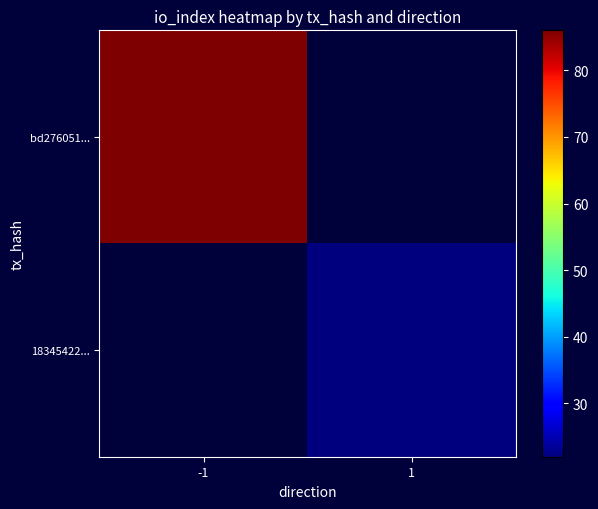

What is the minimum value shown in the chart?

22.0